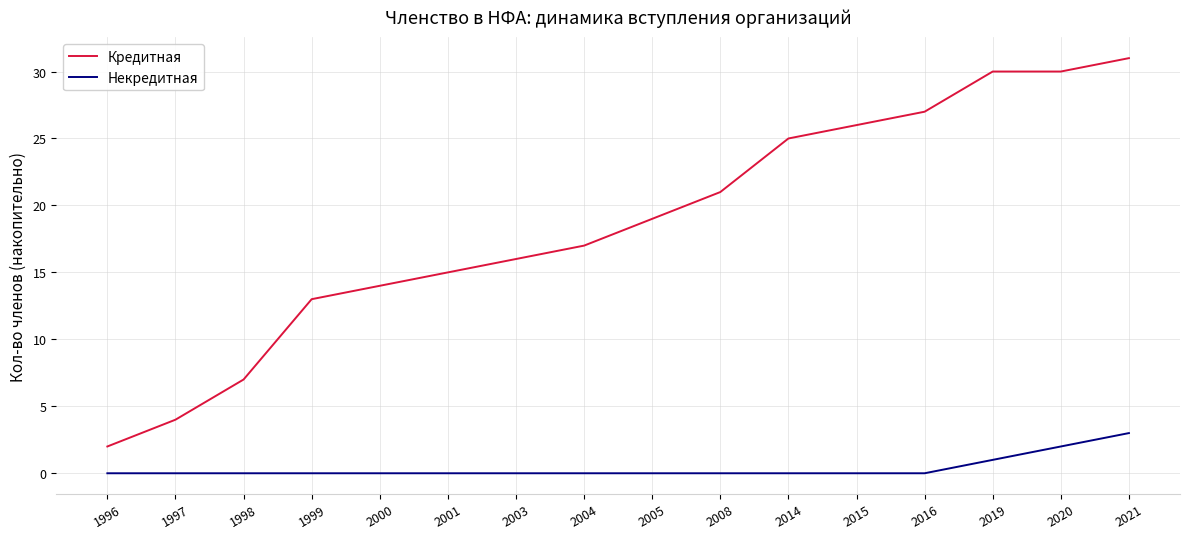

What are all the series names shown in the legend?

Кредитная, Некредитная